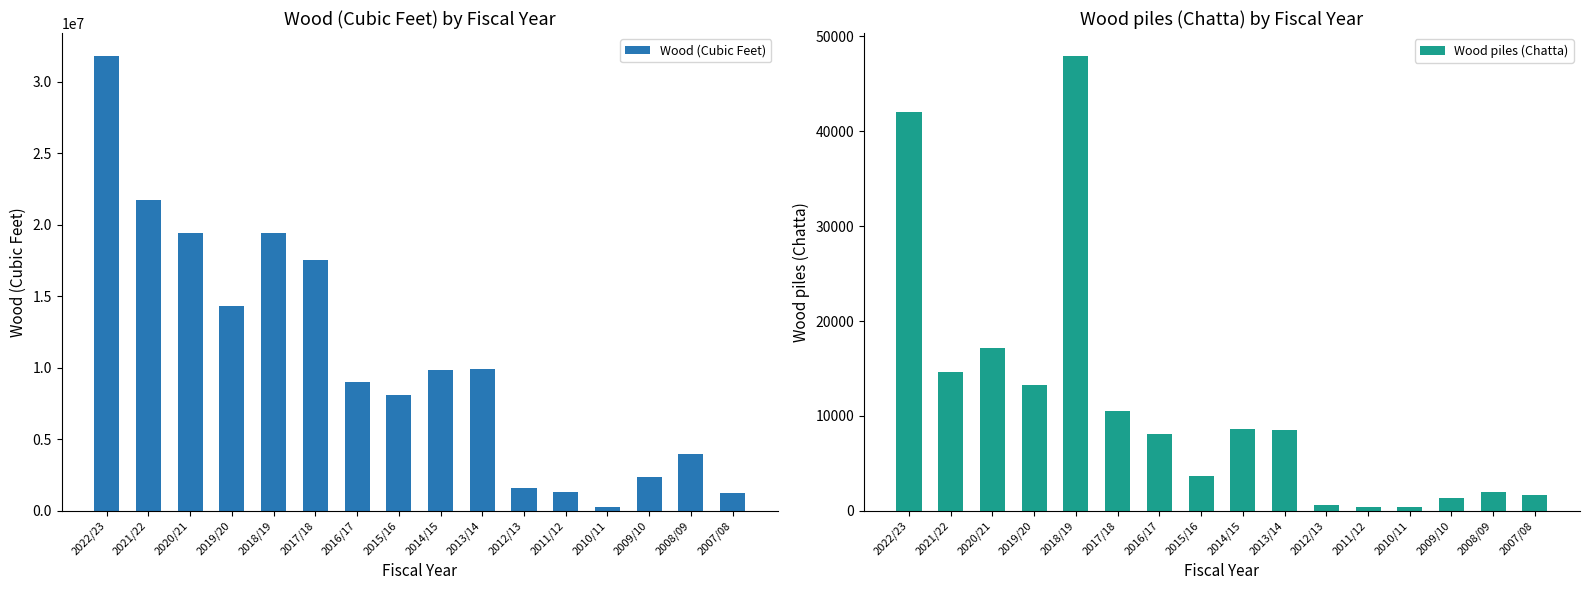

Reading left to right, what are all the values shown in this chart?

Wood (Cubic Feet): 31800000	21700000	19424000	14300000	19400000	17552733	8975181	8100389	9859743	9879584	1582837	1347559	263688	2396707	3973163	1271357
Wood piles (Chatta): 41998	14626	17132	13280	47968	10528	8059	3668	8606	8550	661	437	409	1408	1939	1710